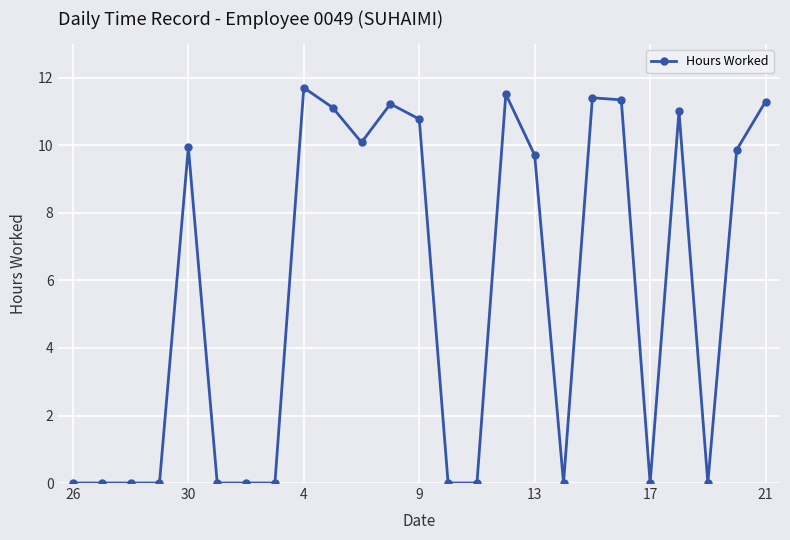

What is the maximum value shown in the chart?

11.7